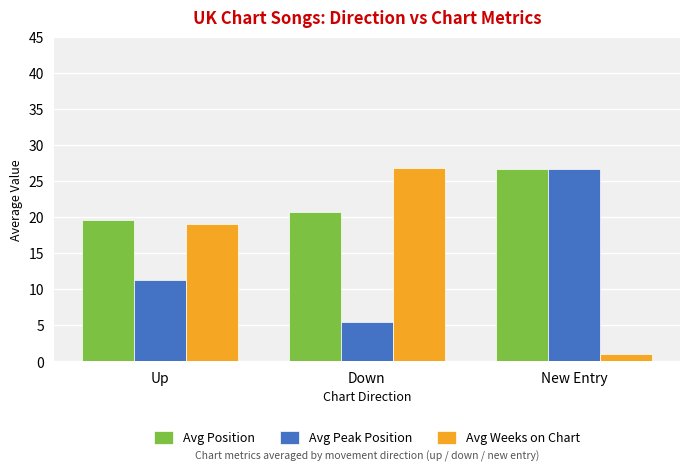

Is it true that Avg Weeks on Chart equals 25.6 at Up?

False